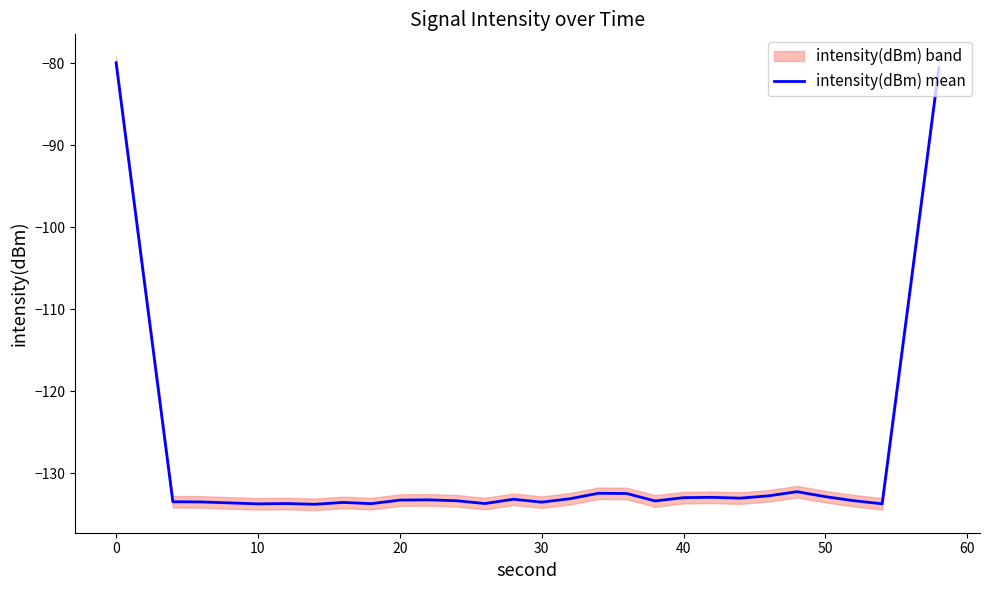

True or false: intensity(dBm) mean has a value of -133.3 at 20.

True